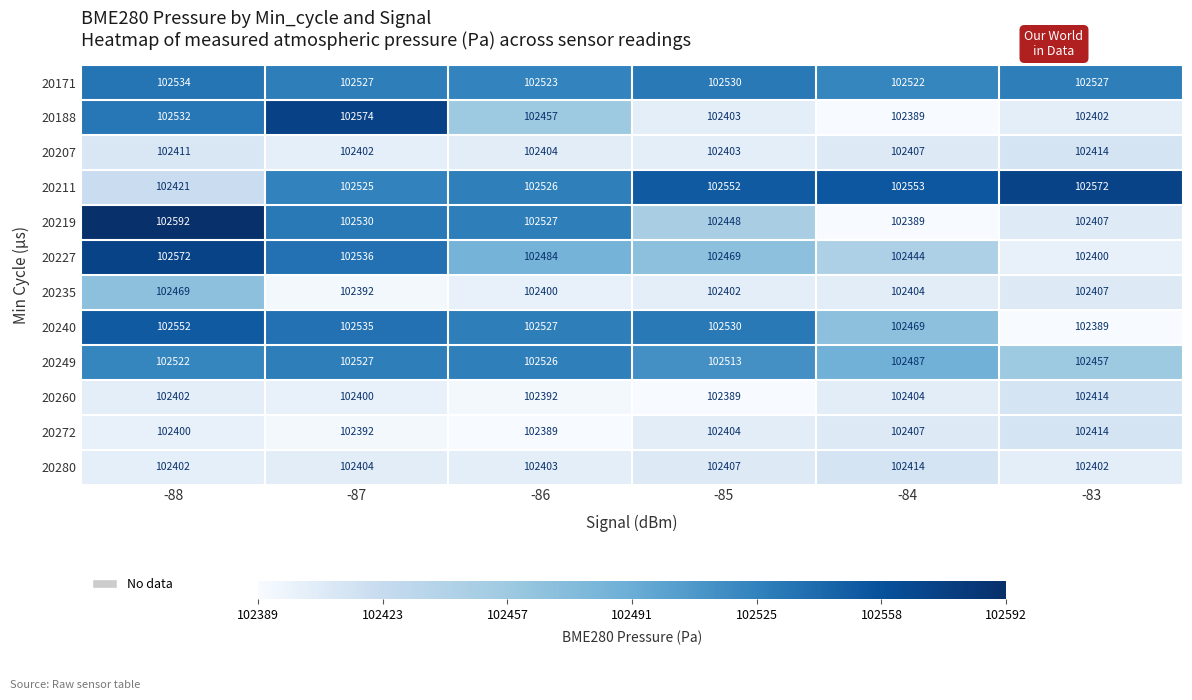

At which category is the sum across all series the highest?

-88